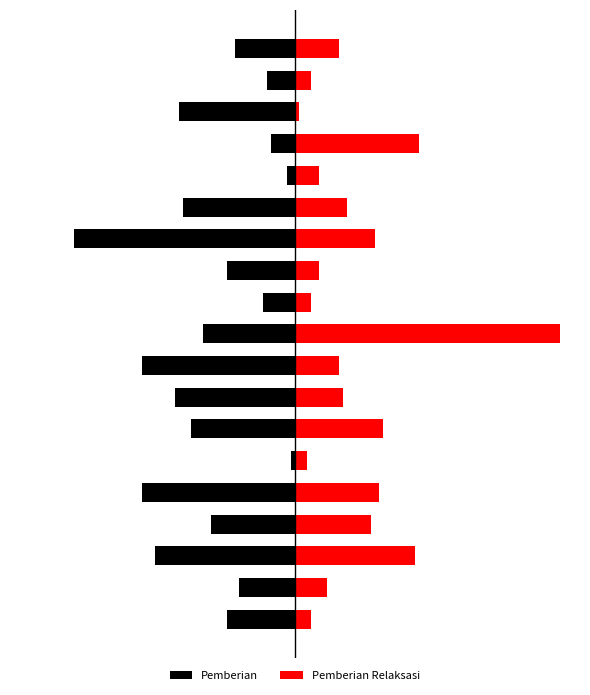

How many distinct data groups are displayed?

2